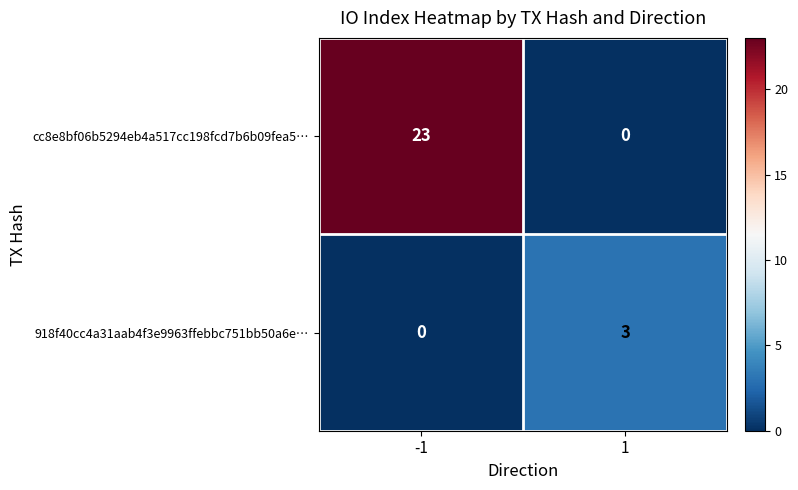

List the series in order of their overall mean, lowest first.

918f40cc4a31aab4f3e9963ffebbc751bb50a6e…, cc8e8bf06b5294eb4a517cc198fcd7b6b09fea5…